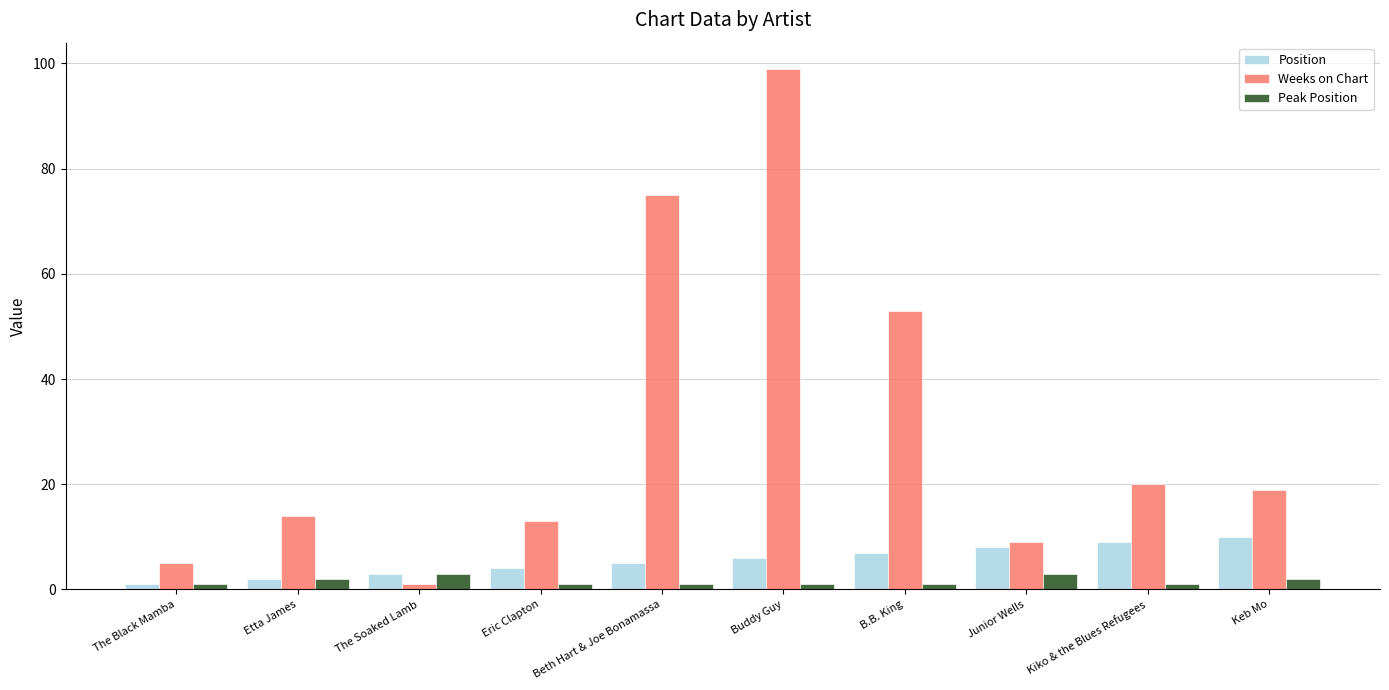

How many values in the Position series are below 6?

5